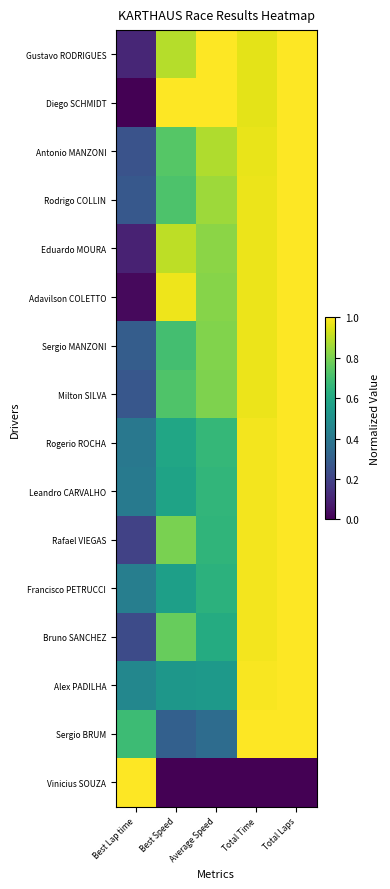

Rank the series by their maximum value, from highest to lowest.

Gustavo RODRIGUES, Diego SCHMIDT, Antonio MANZONI, Rodrigo COLLIN, Eduardo MOURA, Adavilson COLETTO, Sergio MANZONI, Milton SILVA, Rogerio ROCHA, Leandro CARVALHO, Rafael VIEGAS, Francisco PETRUCCI, Bruno SANCHEZ, Alex PADILHA, Sergio BRUM, Vinicius SOUZA